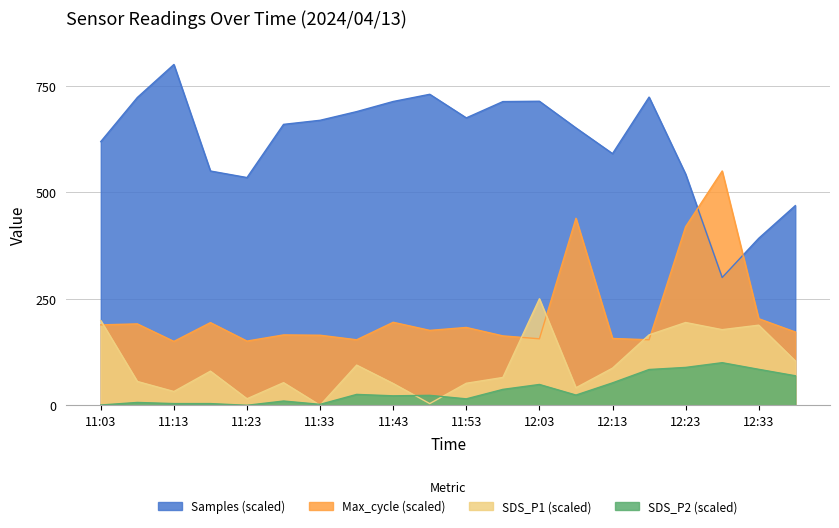

How many lines are shown in the chart?

4